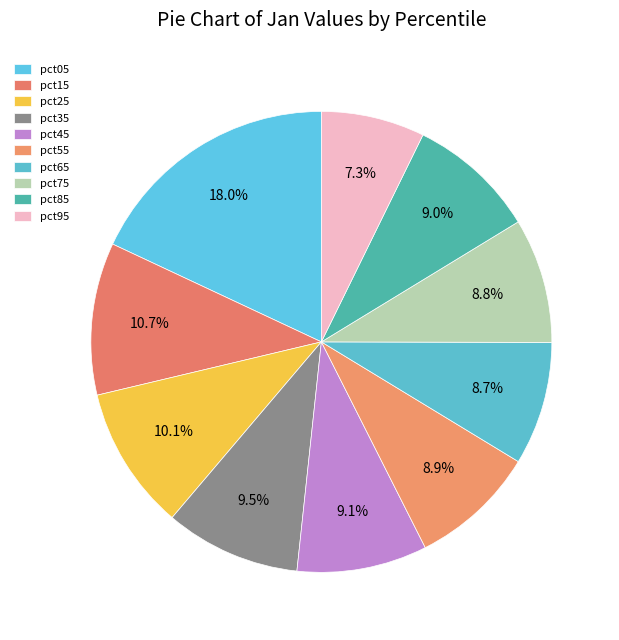

True or false: pct05 accounts for 6% of the total.

False